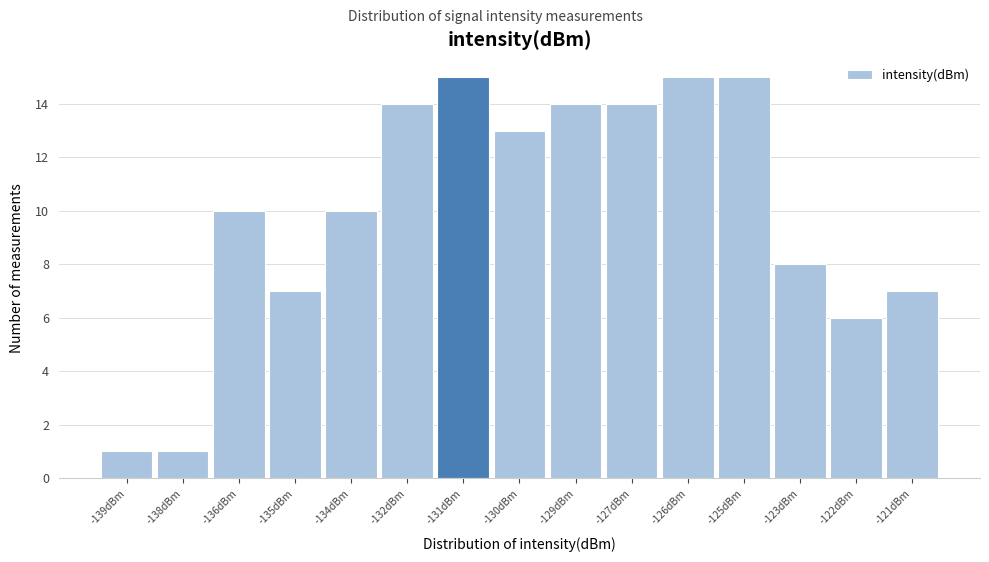

Reading right to left, extract all data points from this chart.

-121dBm=7	-122dBm=6	-123dBm=8	-125dBm=15	-126dBm=15	-127dBm=14	-129dBm=14	-130dBm=13	-131dBm=15	-132dBm=14	-134dBm=10	-135dBm=7	-136dBm=10	-138dBm=1	-139dBm=1